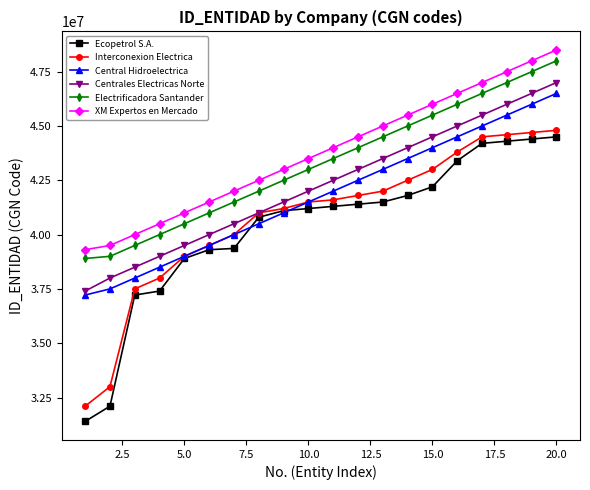

What is the value of the Centrales Electricas Norte point at the 3rd from the left?

38500000